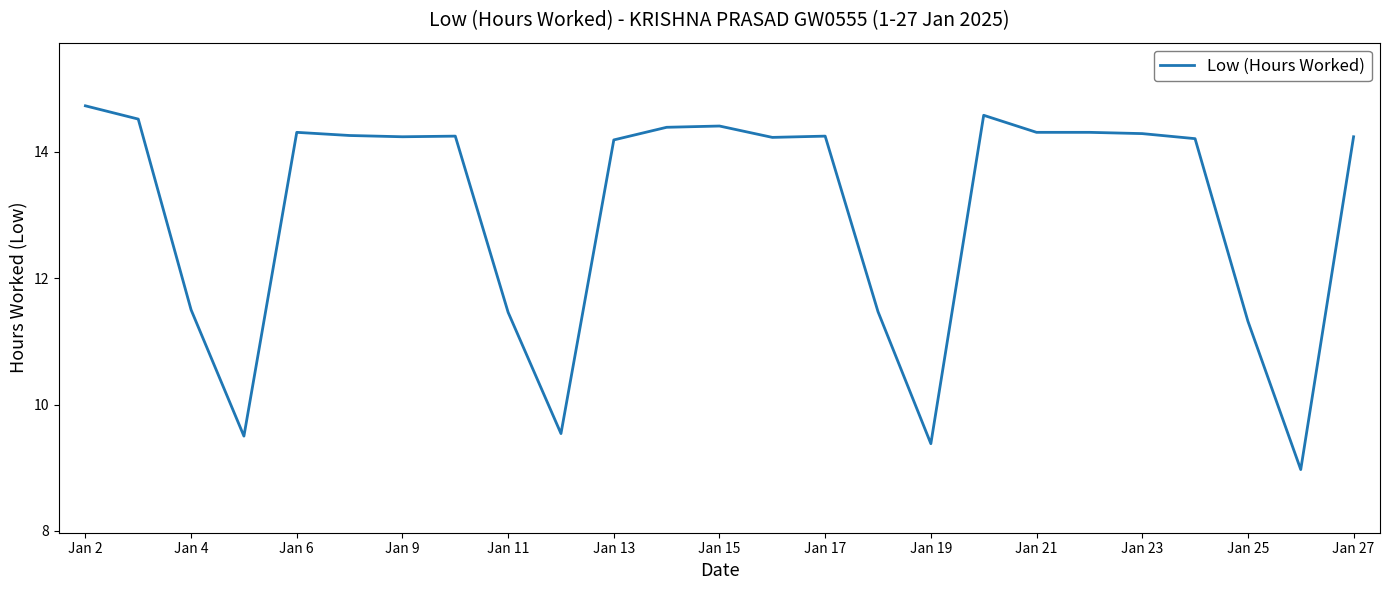

How many lines are shown in the chart?

1